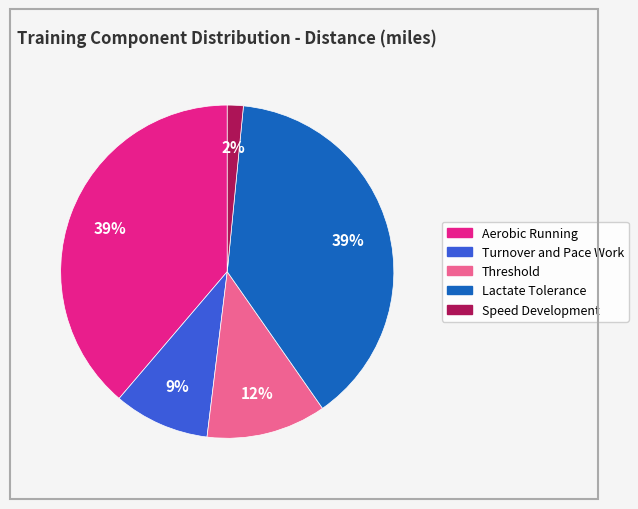

To the nearest percent, what is the difference between the largest and smallest slice percentages?

37%